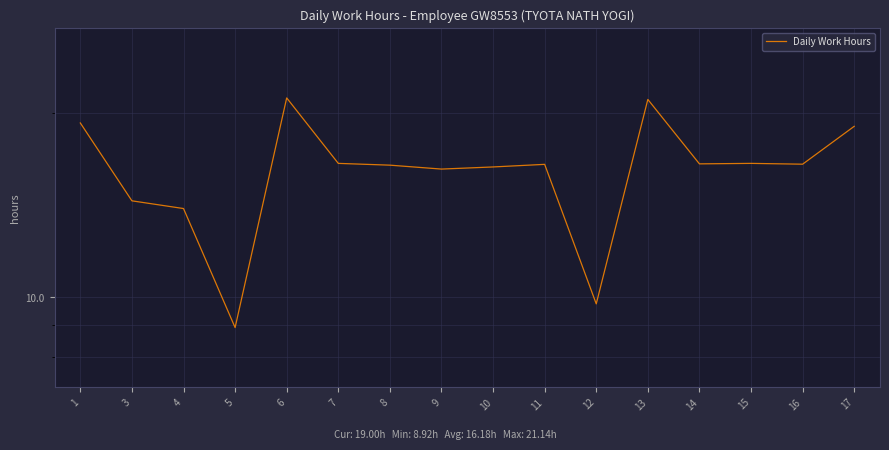

At which label does the data first exceed 16?

1